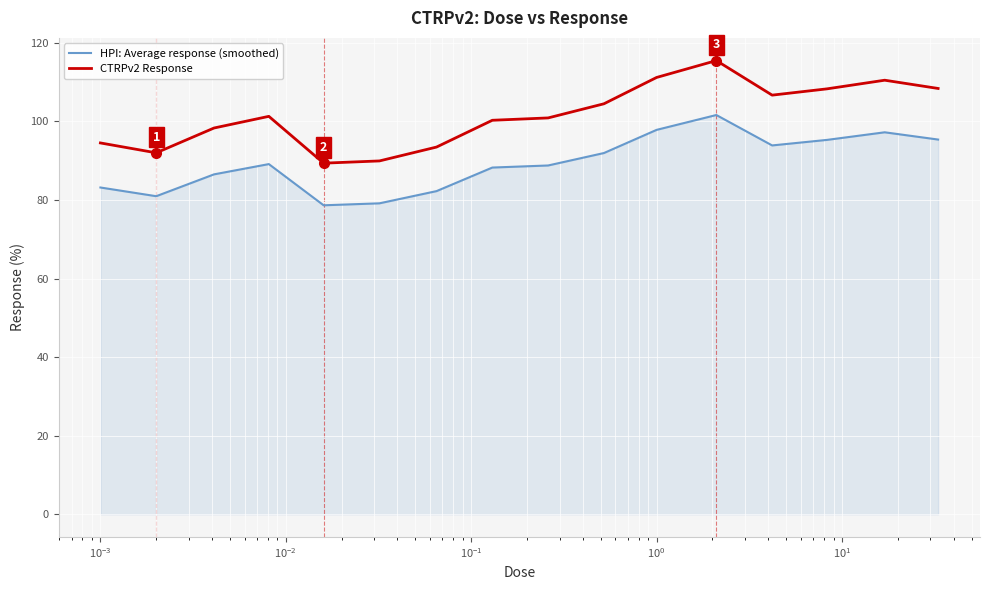

How many lines are shown in the chart?

2